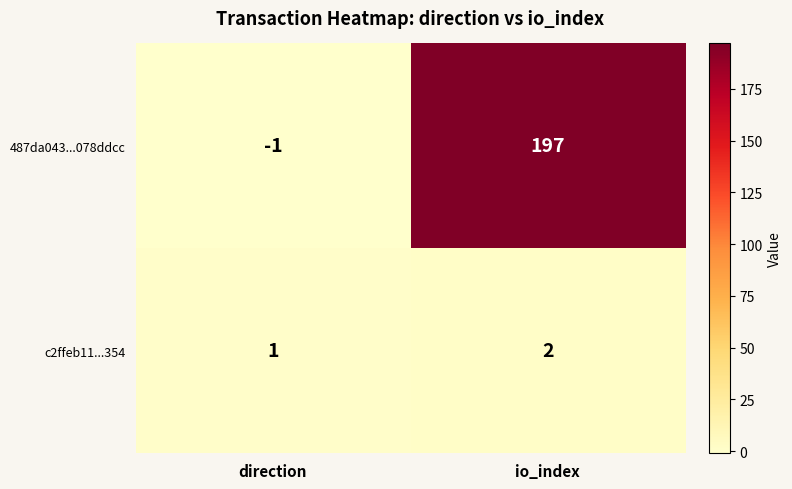

True or false: 487da043...078ddcc has a value of -2 at direction.

False